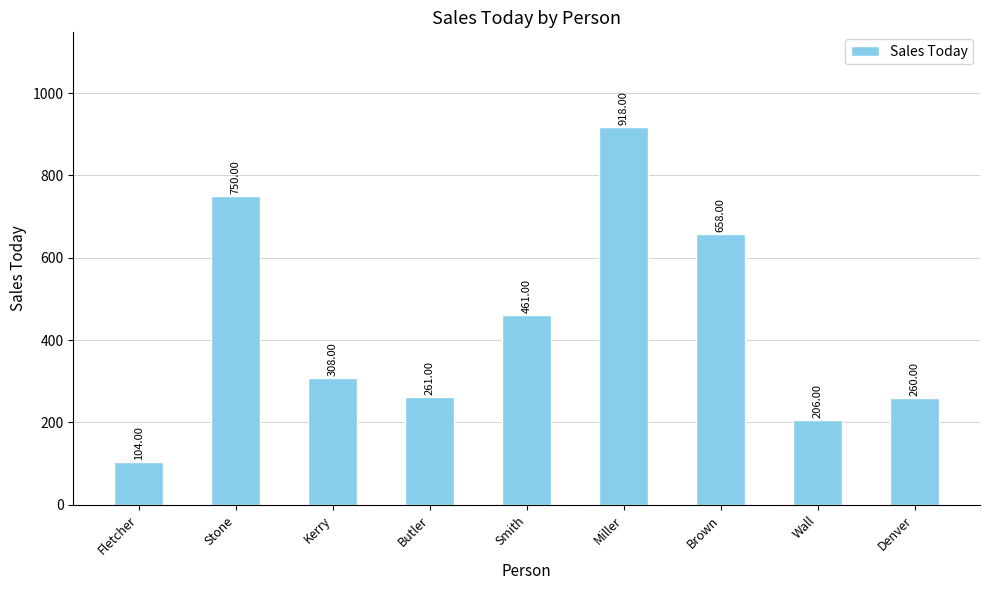

At which category does the chart reach its peak across all series?

Miller